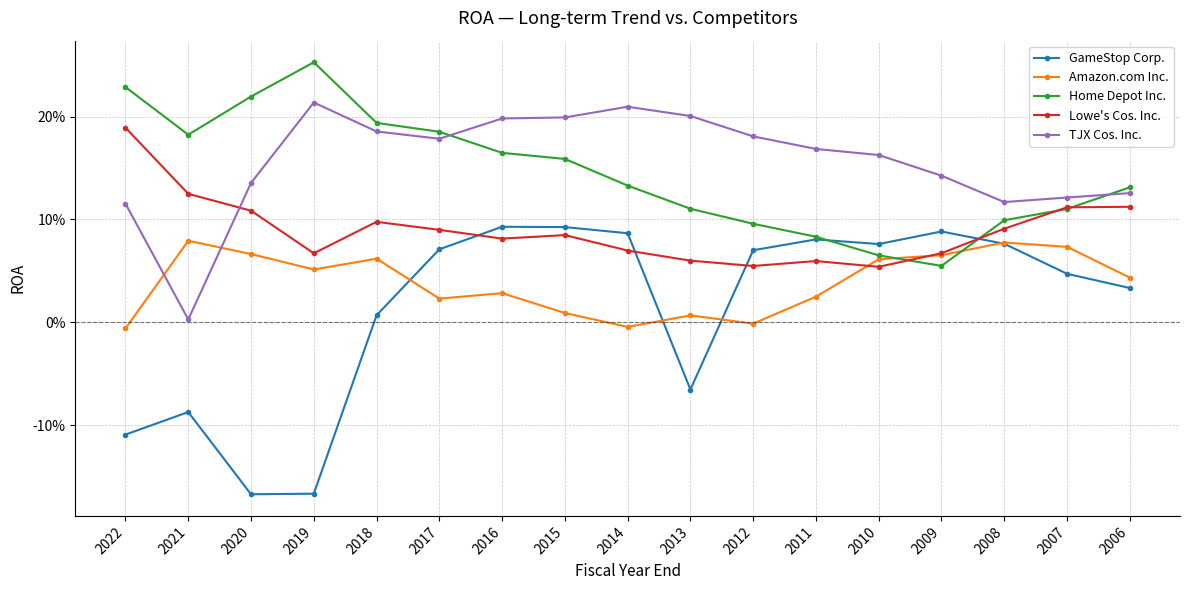

True or false: TJX Cos. Inc. has a value of 0.2 at 2020.

False